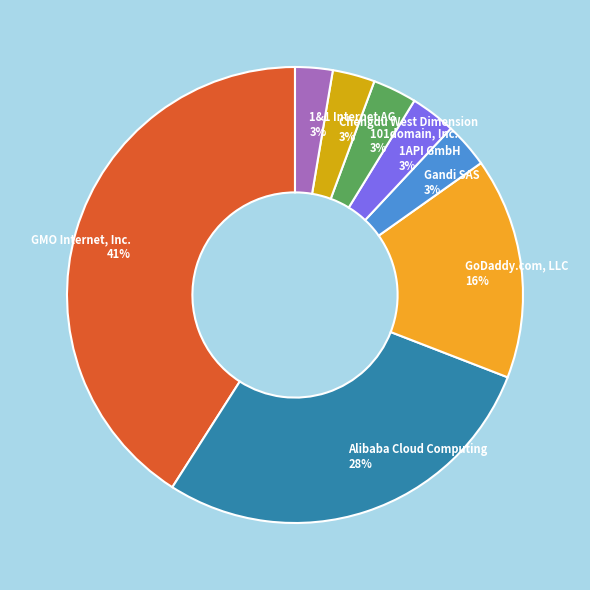

Which slice is the largest?

GMO Internet, Inc.